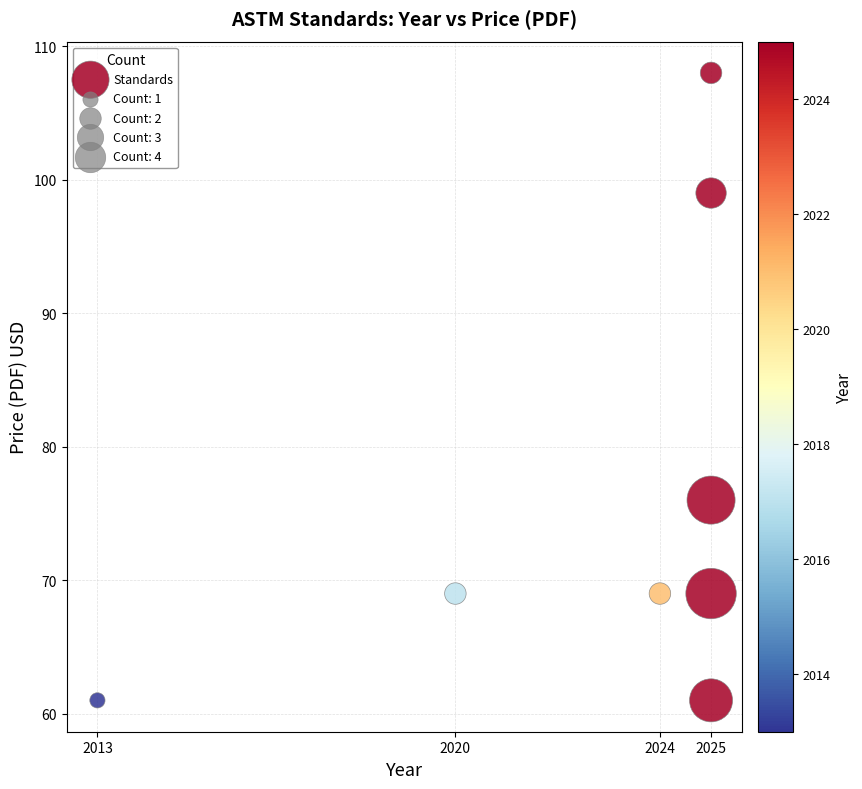

What Y value in the scatter plot is closest to 84?

76